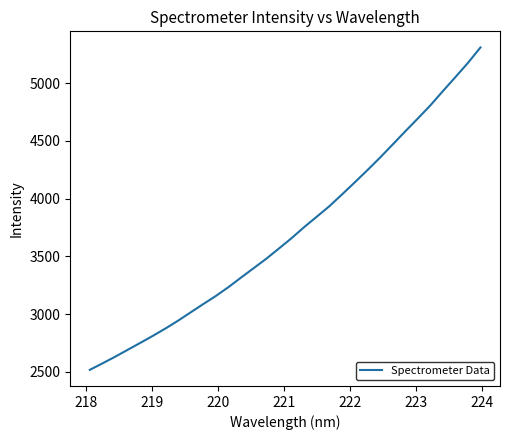

What is the minimum value shown in the chart?

2516.8